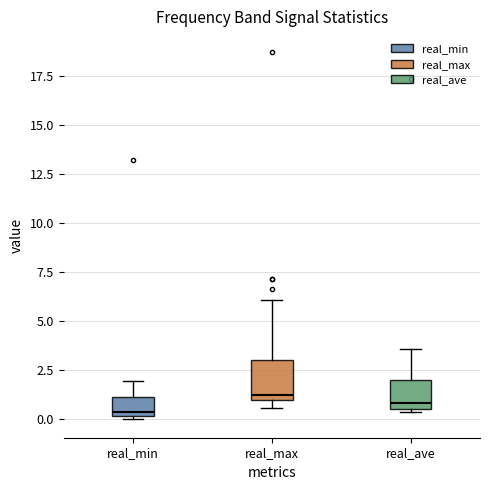

Where is the upper edge of the box for real_max on the y-axis? The values are not printed on the chart, so give them approximately, as read against the axis.

3.0